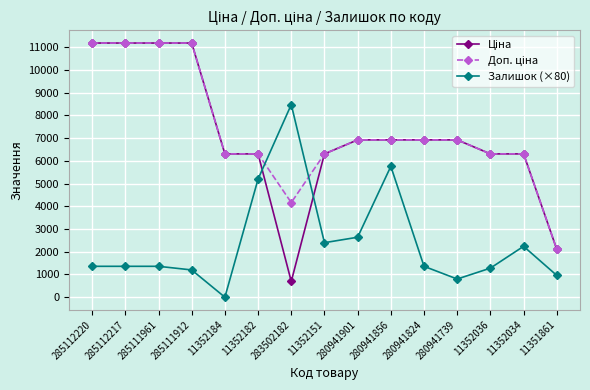

What is the total value across all series at 285112217?

23736.3